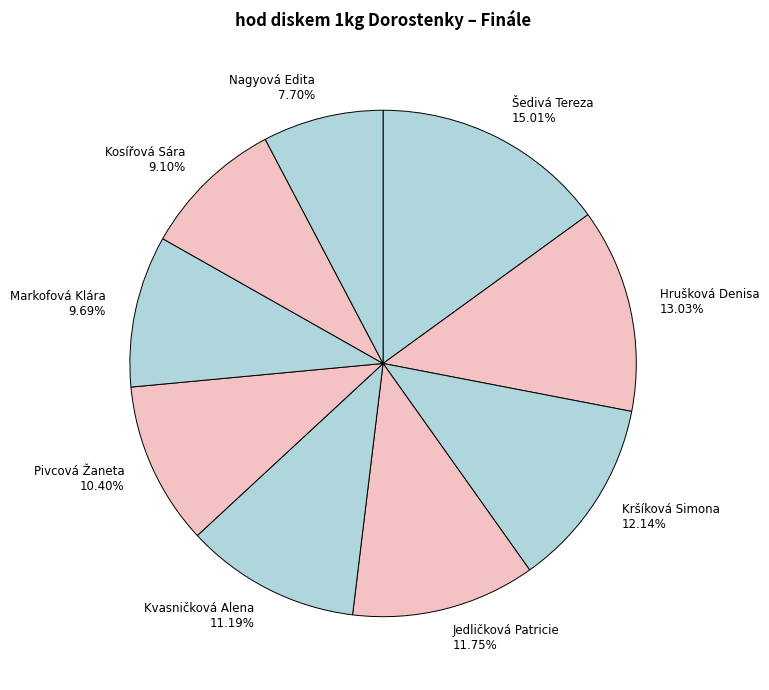

What is the ratio of the value at Markofová Klára 9.69% to the value at Nagyová Edita 7.70%?

1.3